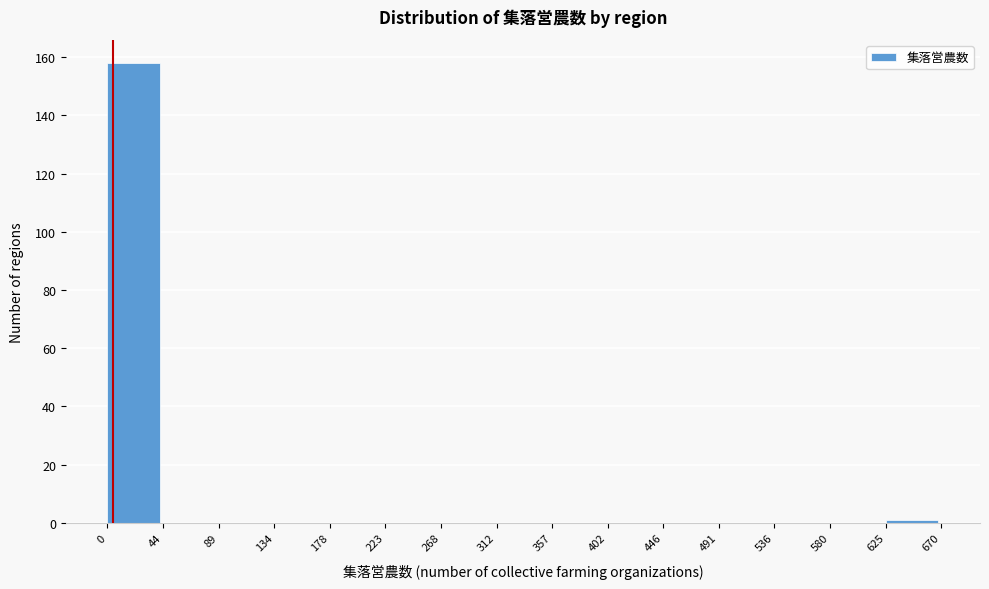

What is the height of the bar covering 0 to 44 on the x-axis? The values are not printed on the chart, so give them approximately, as read against the axis.

158